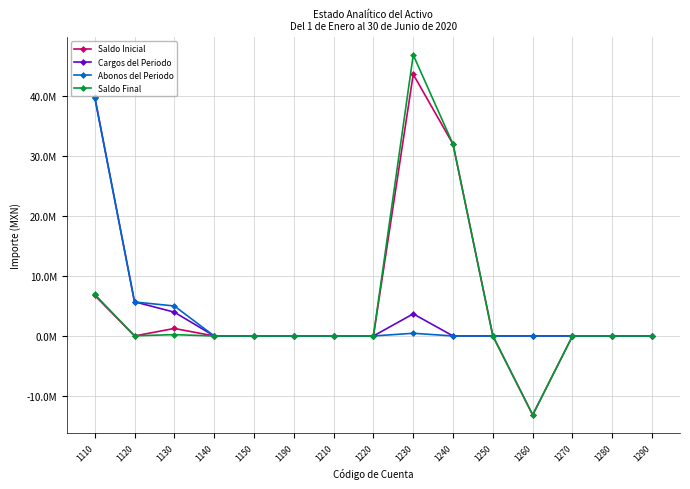

Reading left to right, what are all the values shown in this chart?

Saldo Inicial: 6749868.7	1331.6	1247121.4	0.0	0.0	0.0	0.0	0.0	43536236.1	31902813.1	0.0	-13135323.4	0.0	0.0	0.0
Cargos del Periodo: 39838573.9	5681379.4	3959744.1	0.0	0.0	0.0	0.0	0.0	3675166.4	0.0	0.0	0.0	0.0	0.0	0.0
Abonos del Periodo: 39674130.5	5656578.9	4987874.1	0.0	0.0	0.0	0.0	0.0	444946.8	0.0	0.0	0.0	0.0	0.0	0.0
Saldo Final: 6914312.1	26132.1	218991.4	0.0	0.0	0.0	0.0	0.0	46766455.7	31902813.1	0.0	-13135323.4	0.0	0.0	0.0